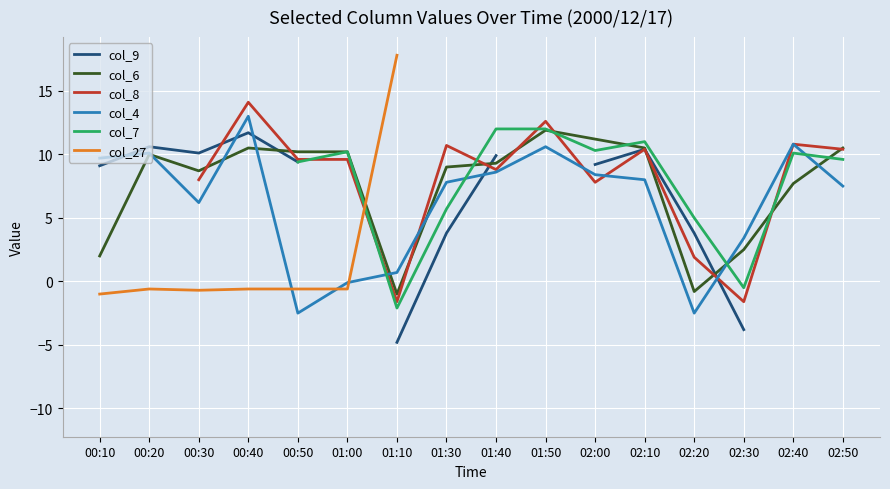

How many categories are shown in the chart?

16